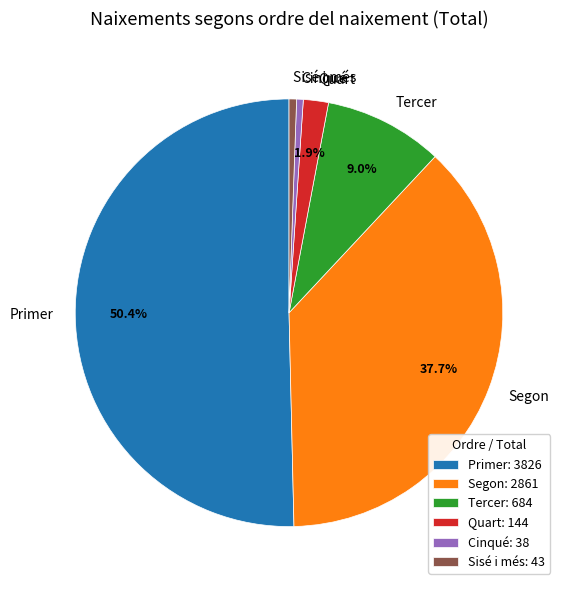

Is the sum of Tercer and Primer greater than half?

Yes